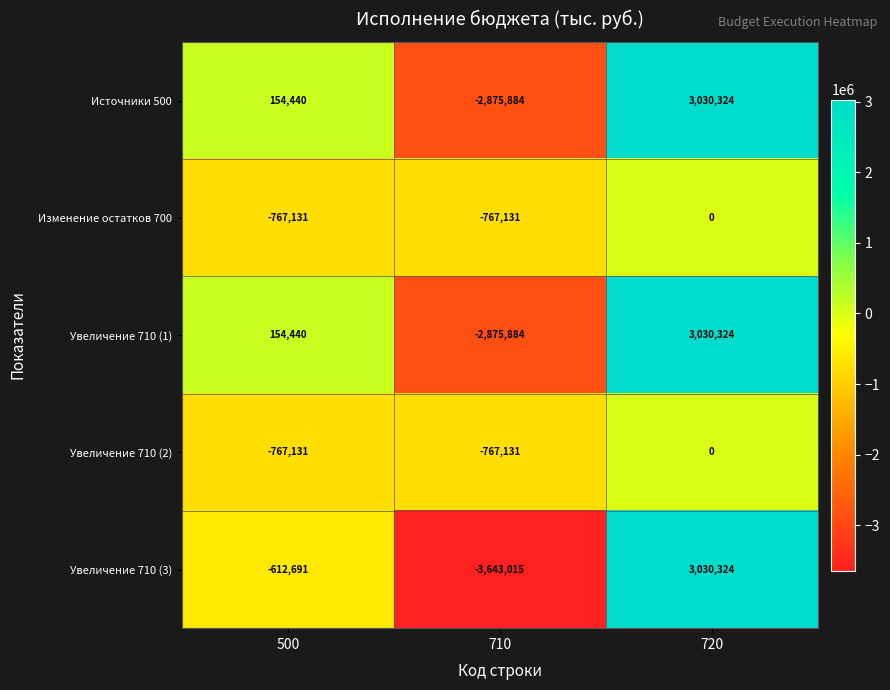

What is the difference between the second highest and minimum values in the Увеличение 710 (3) series?

3030324